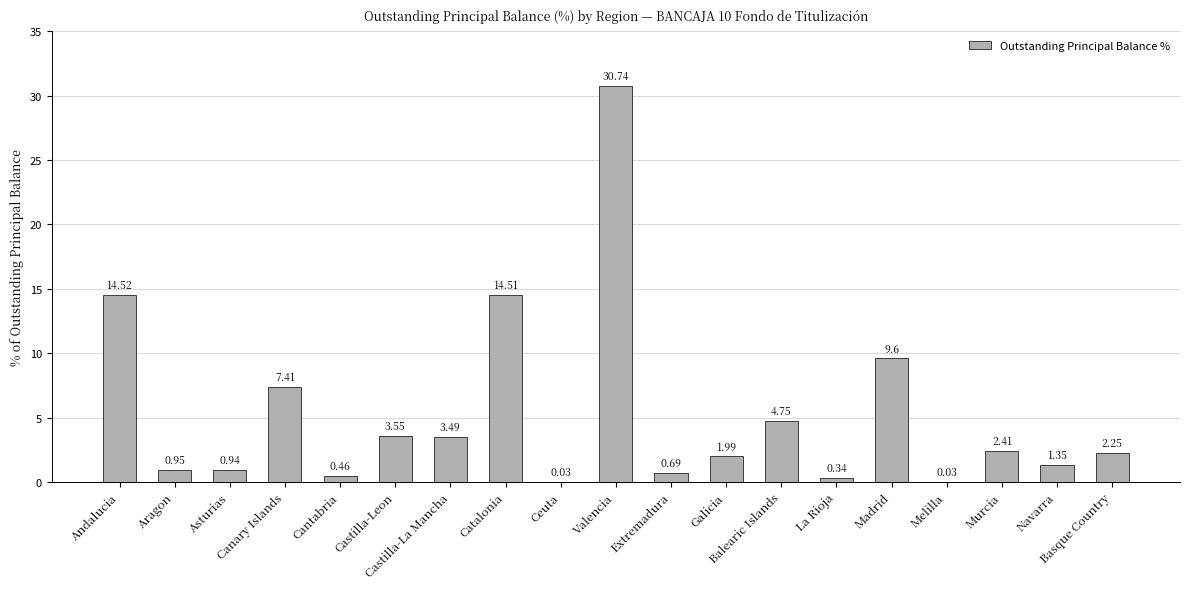

At which category does the chart reach its peak across all series?

Valencia